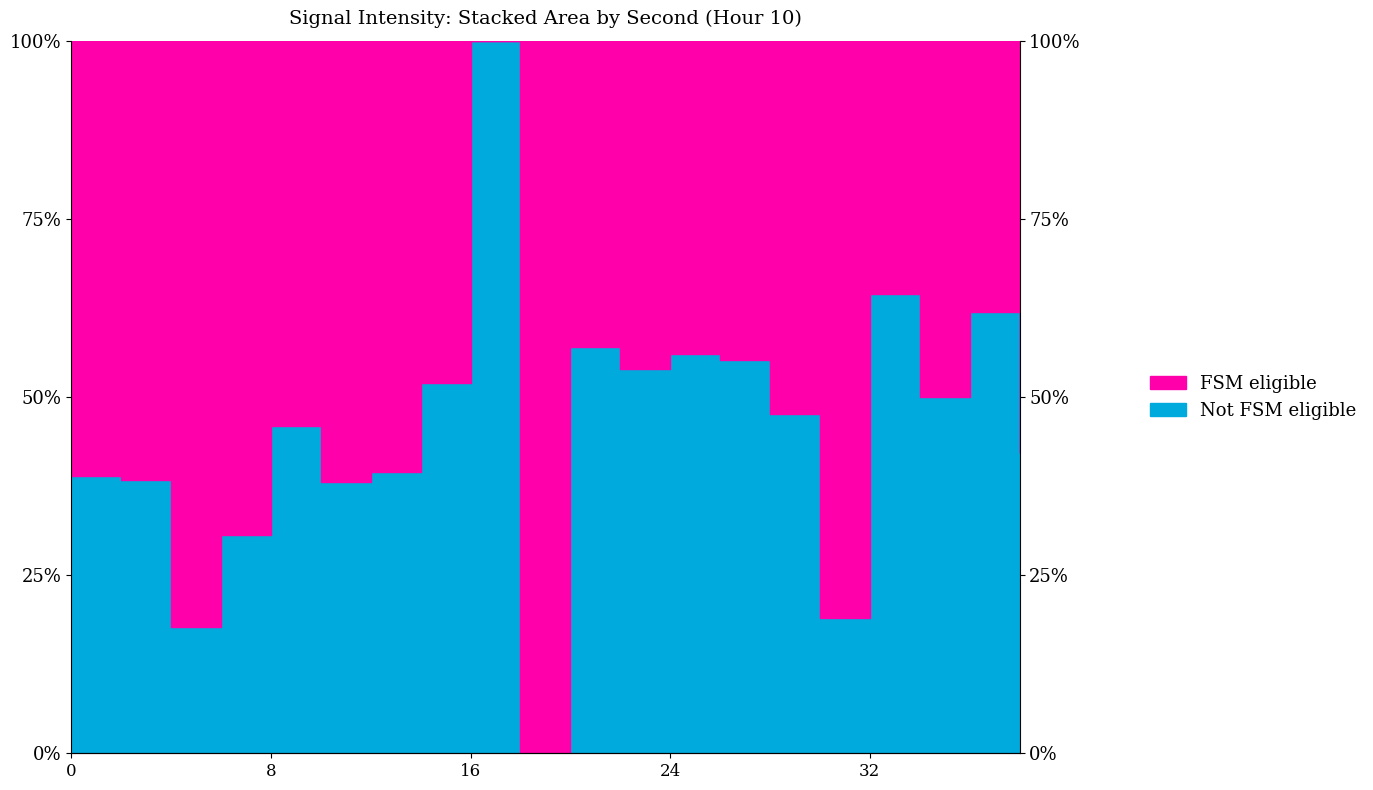

Rank the categories by value from highest to lowest.

16, 32, 36, 20, 24, 26, 22, 14, 34, 28, 8, 38, 12, 0, 2, 10, 6, 30, 4, 18